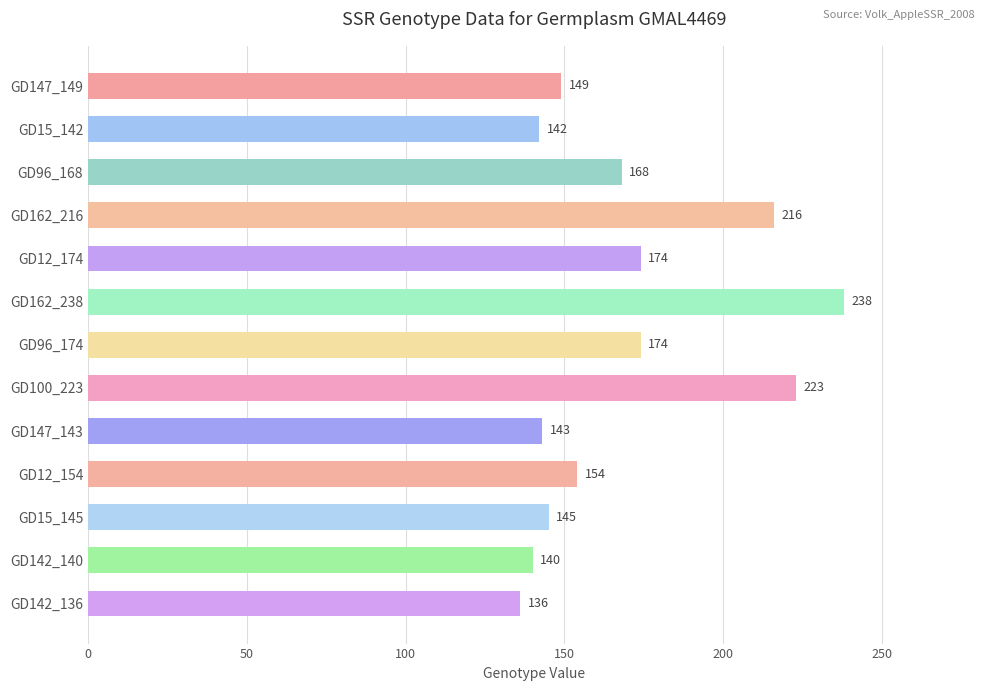

What is the value of the 6th bar from the top?

238